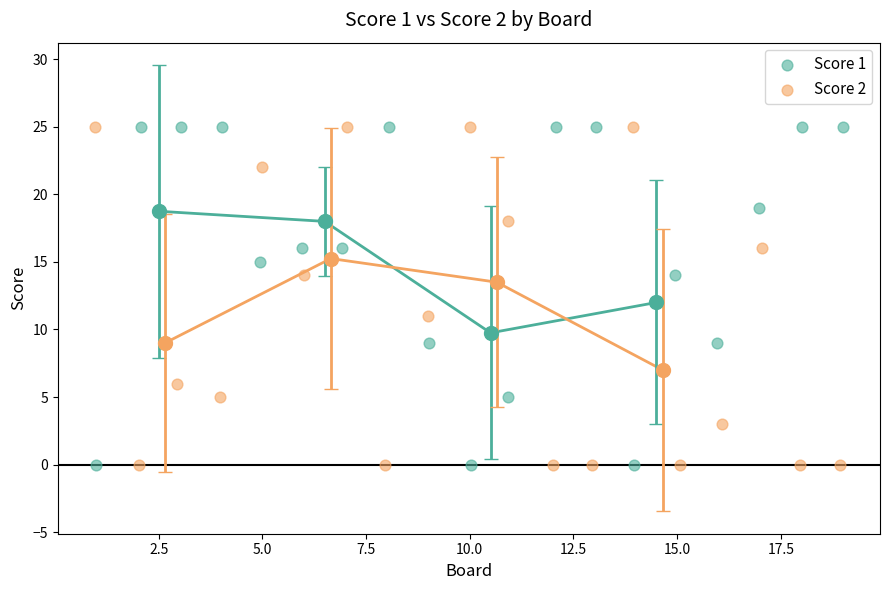

What are all the series names shown in the legend?

Score 1, Score 2